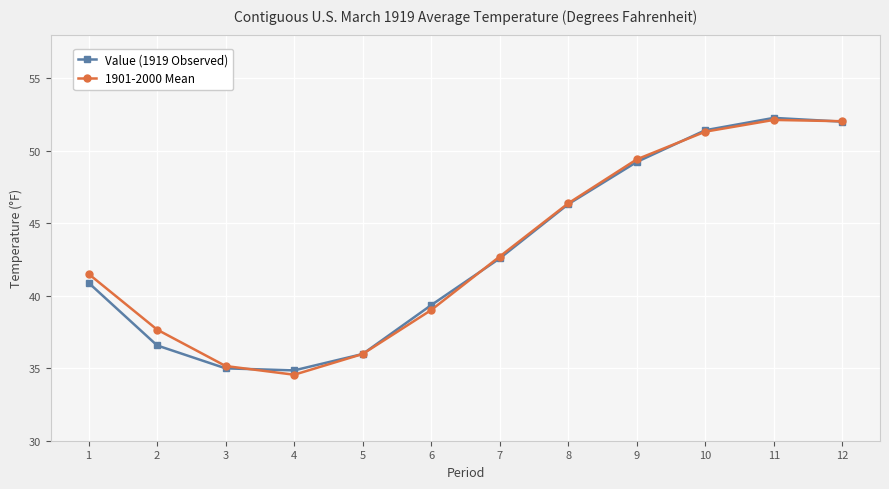

Where is the first local minimum for 1901-2000 Mean?

4